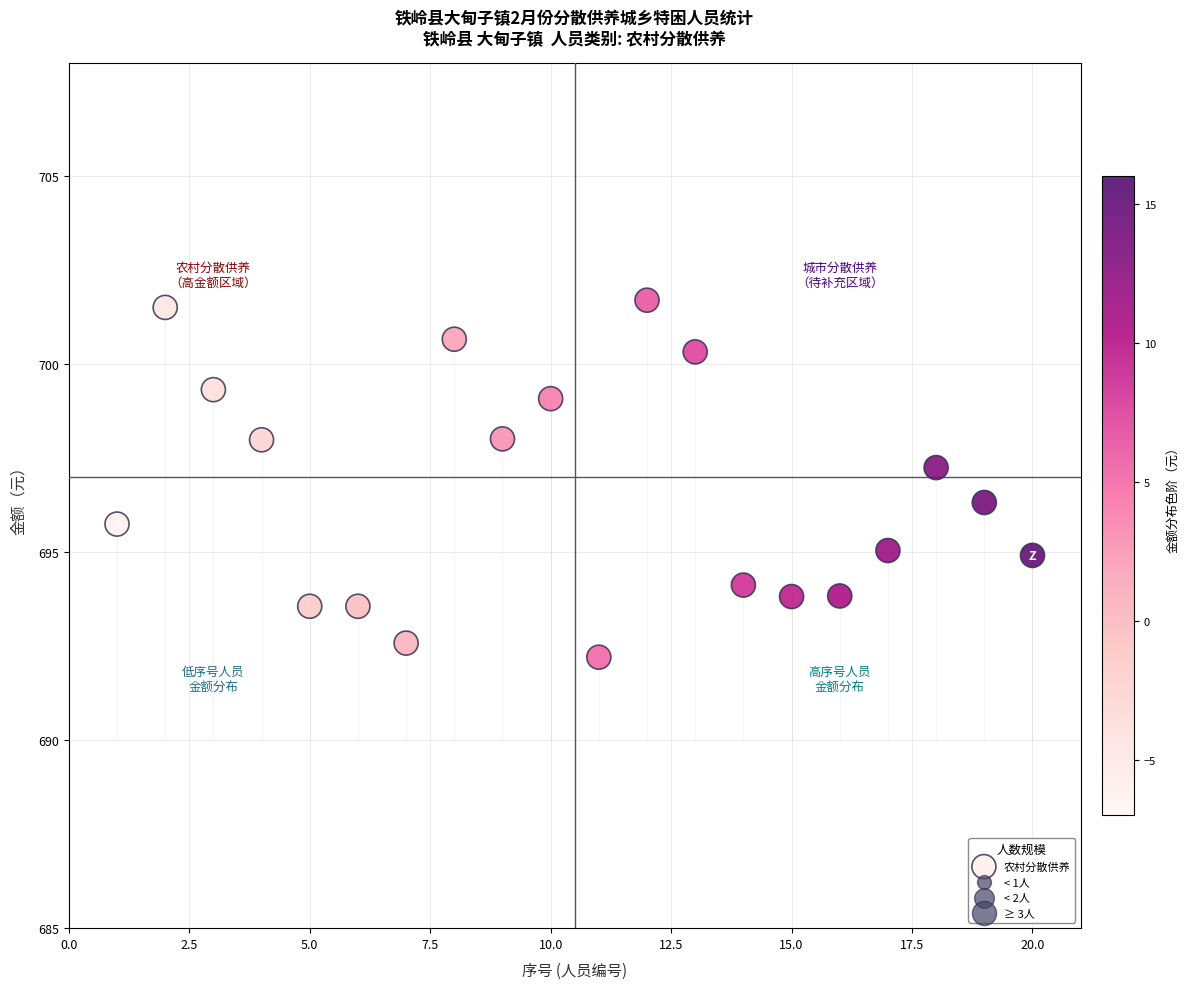

What is the range of X values (max minus min)?

19.0